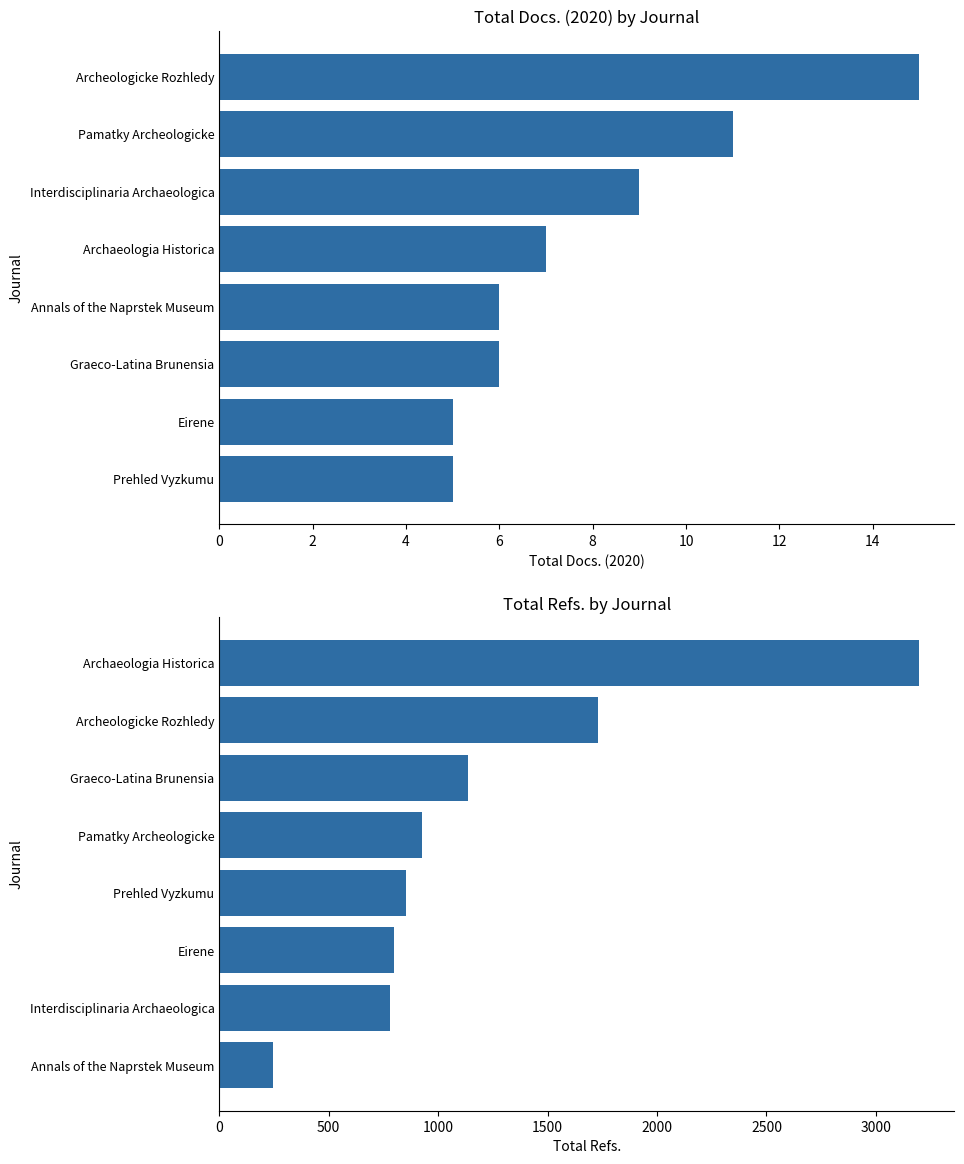

Which series has the largest total across all categories?

Total Refs.